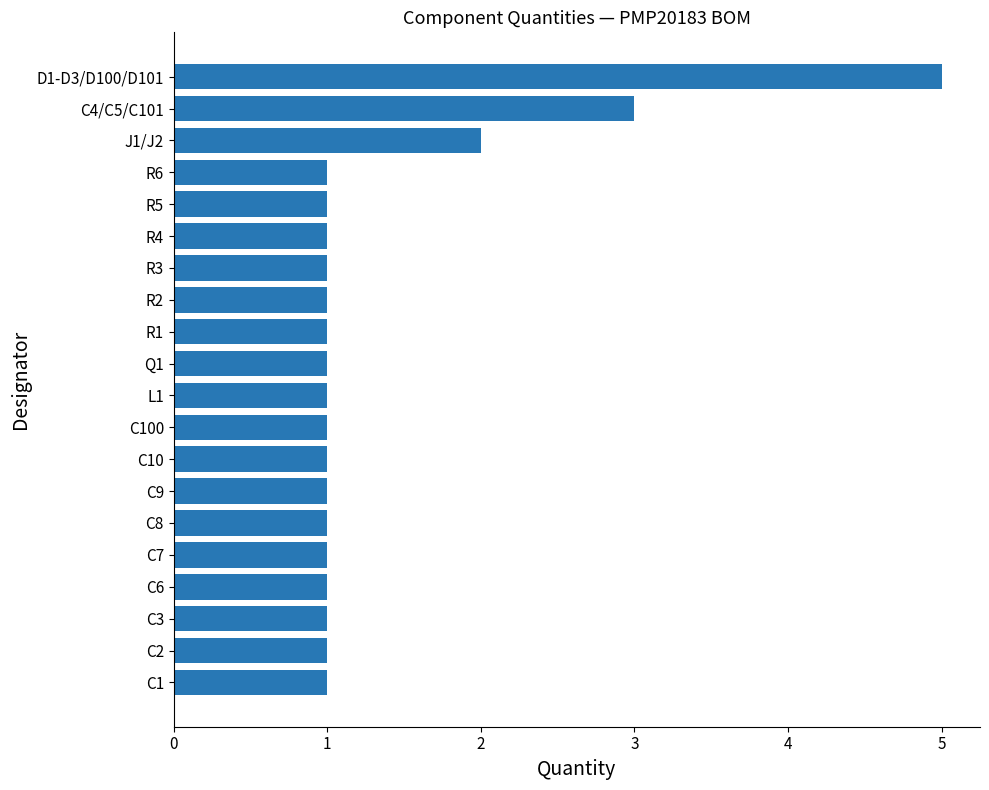

What is the minimum value shown in the chart?

1